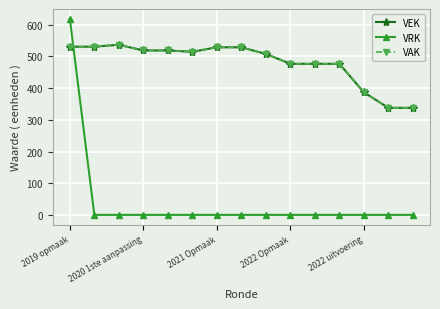

Which series ends up on top after the final intersection of VRK and VEK?

VEK